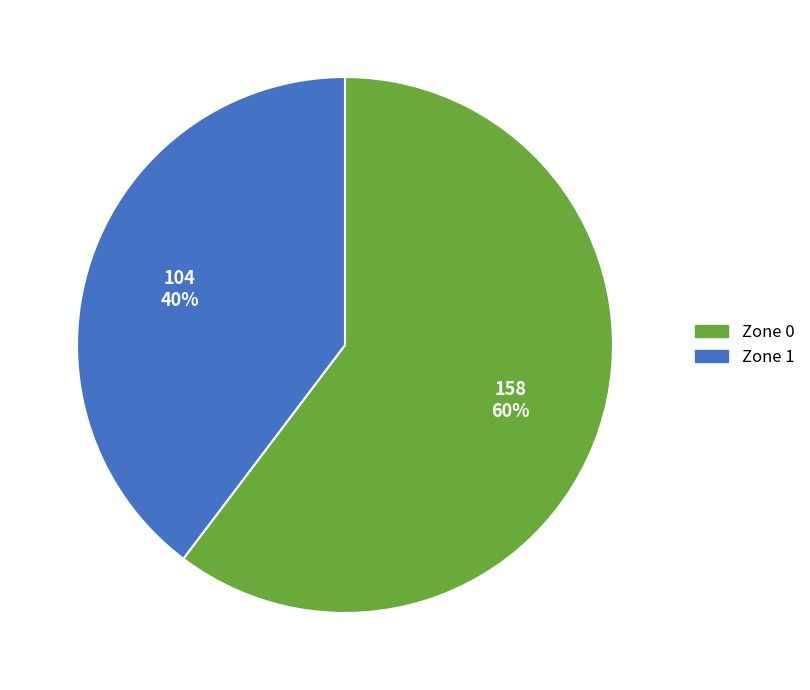

What is the smallest slice in the pie chart?

Zone 1